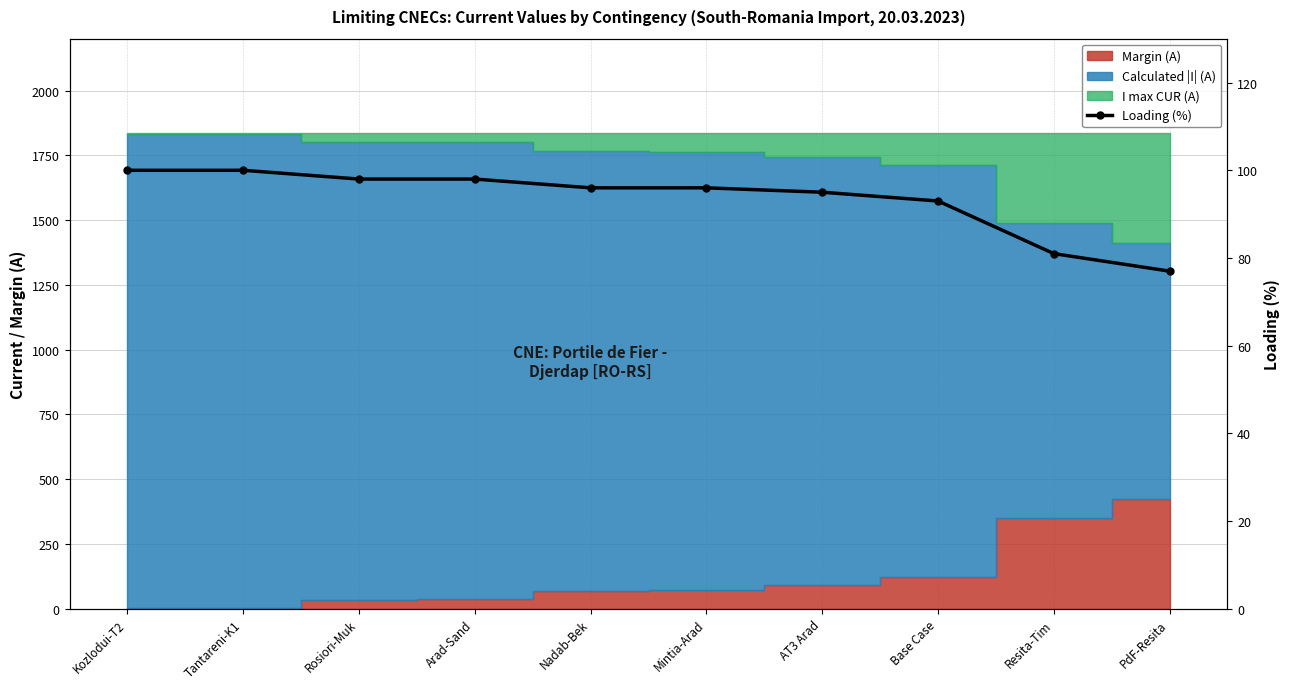

True or false: the data has more than 0 interior local peaks.

False